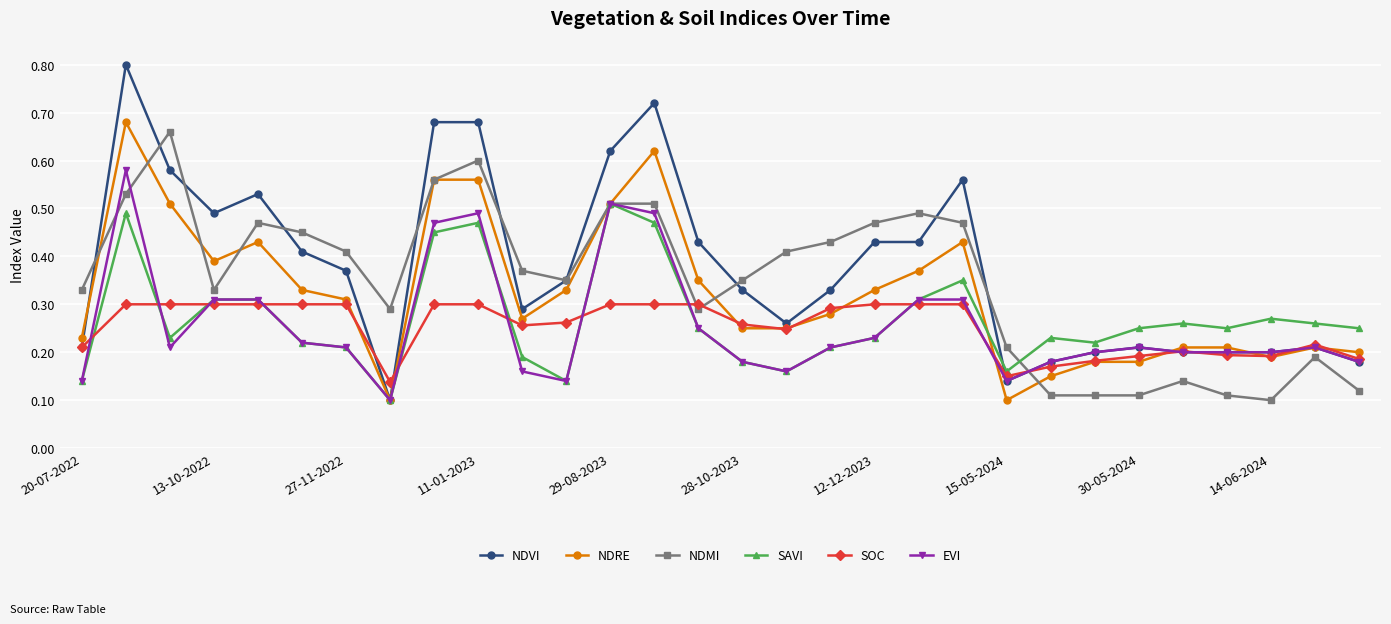

True or false: NDMI has more than 1 points higher than both neighbors.

True